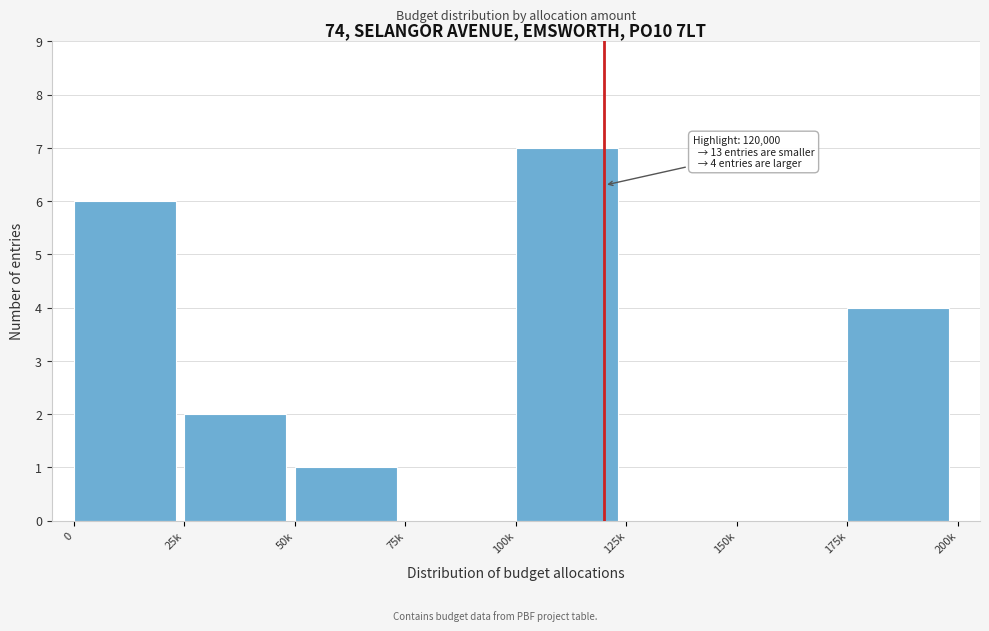

Reading right to left, what are all the values shown in this chart?

175k=4	150k=0	125k=0	100k=7	75k=0	50k=1	25k=2	0=6